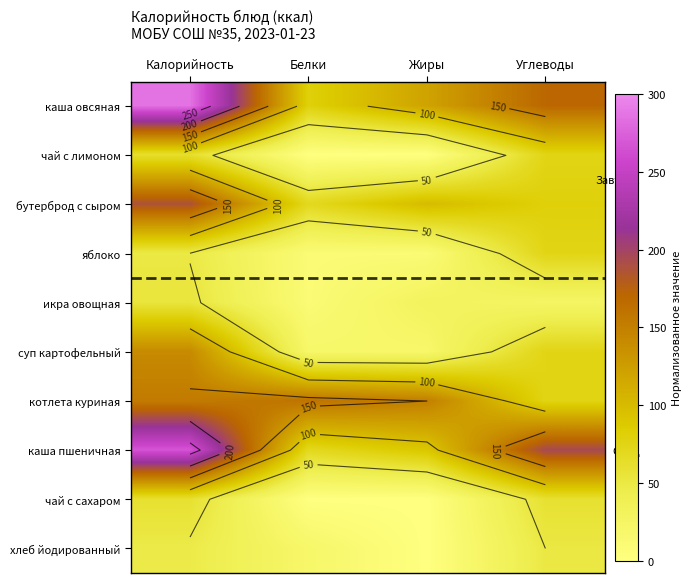

What is the difference between the highest and lowest values at Жиры?

150